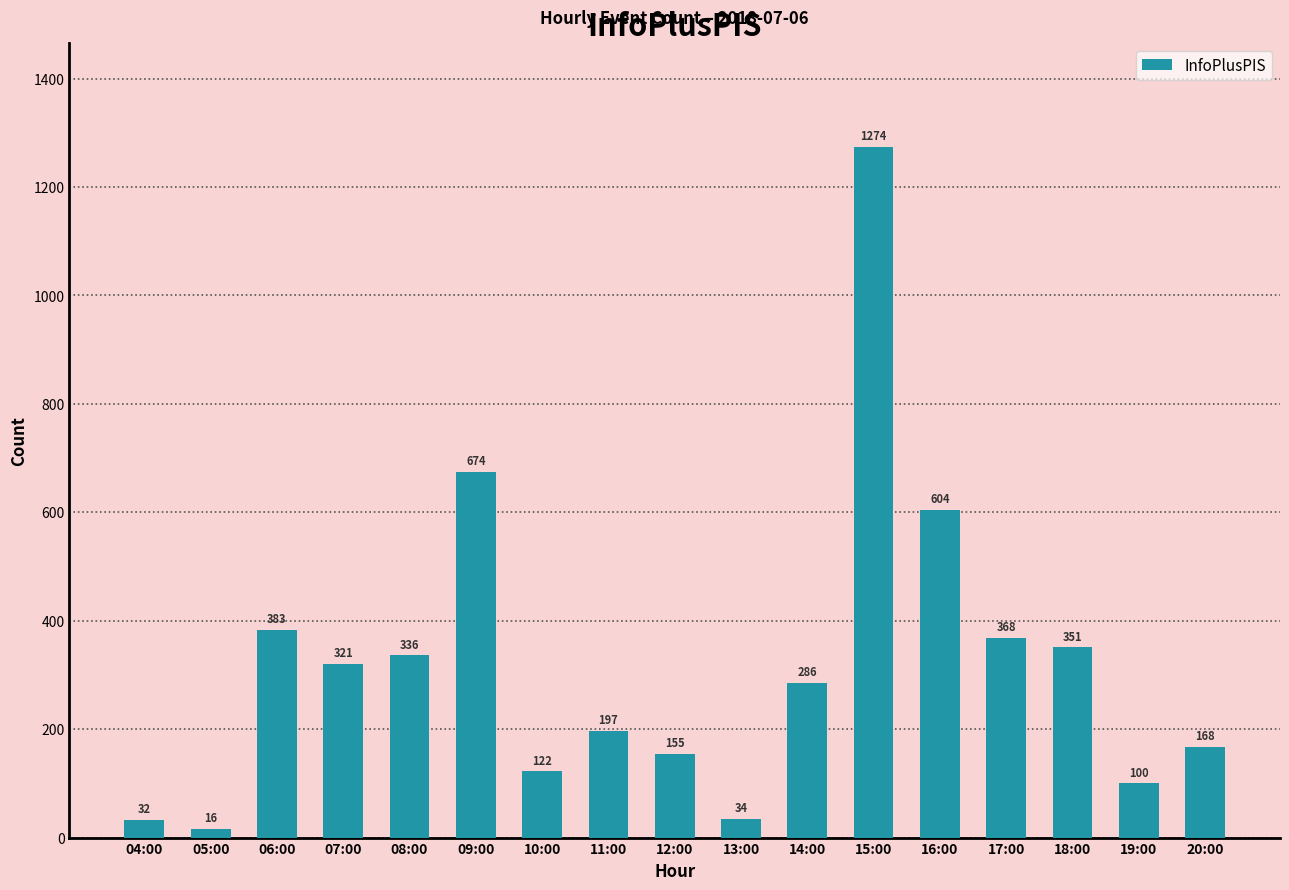

Approximately how many times larger is the value at 10:00 compared to 04:00?

3.8